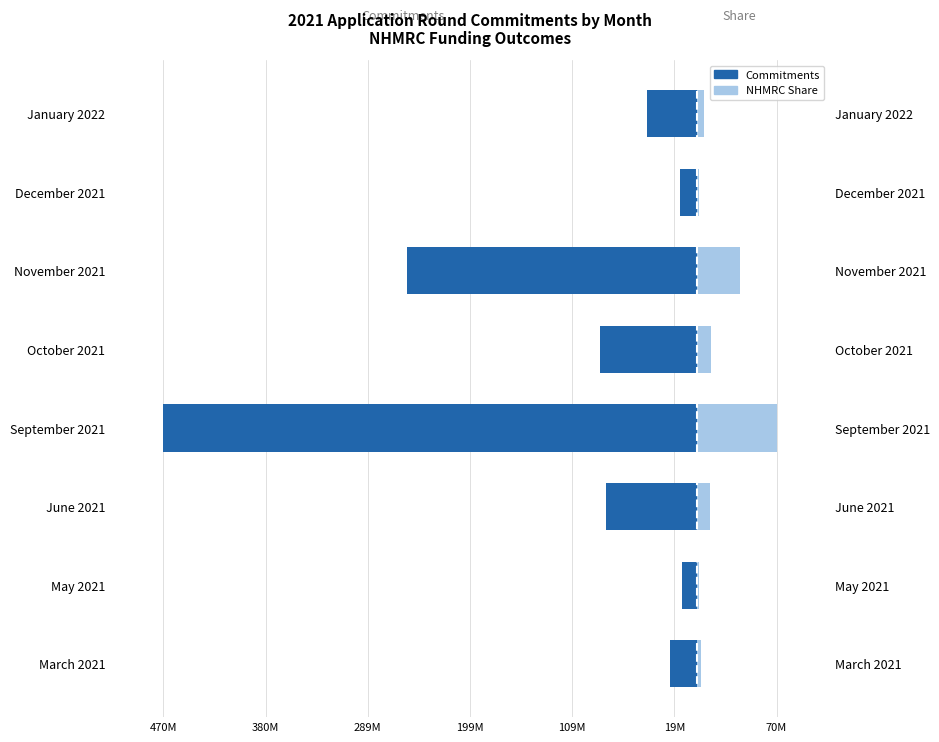

What value does the Commitments series have at December 2021?

-15055405.4